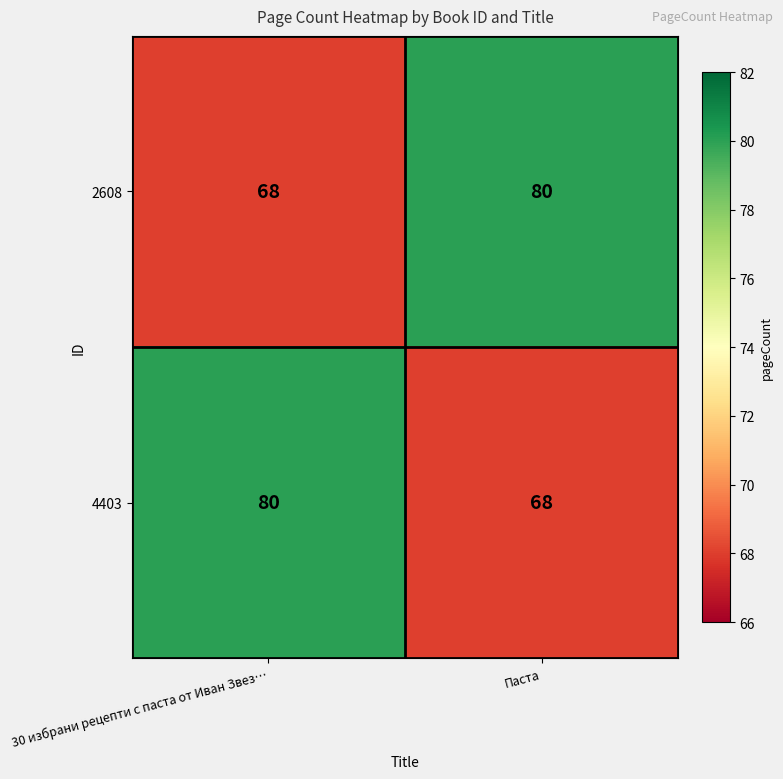

Reading left to right, list all the values displayed in this chart.

2608: 68	80
4403: 80	68